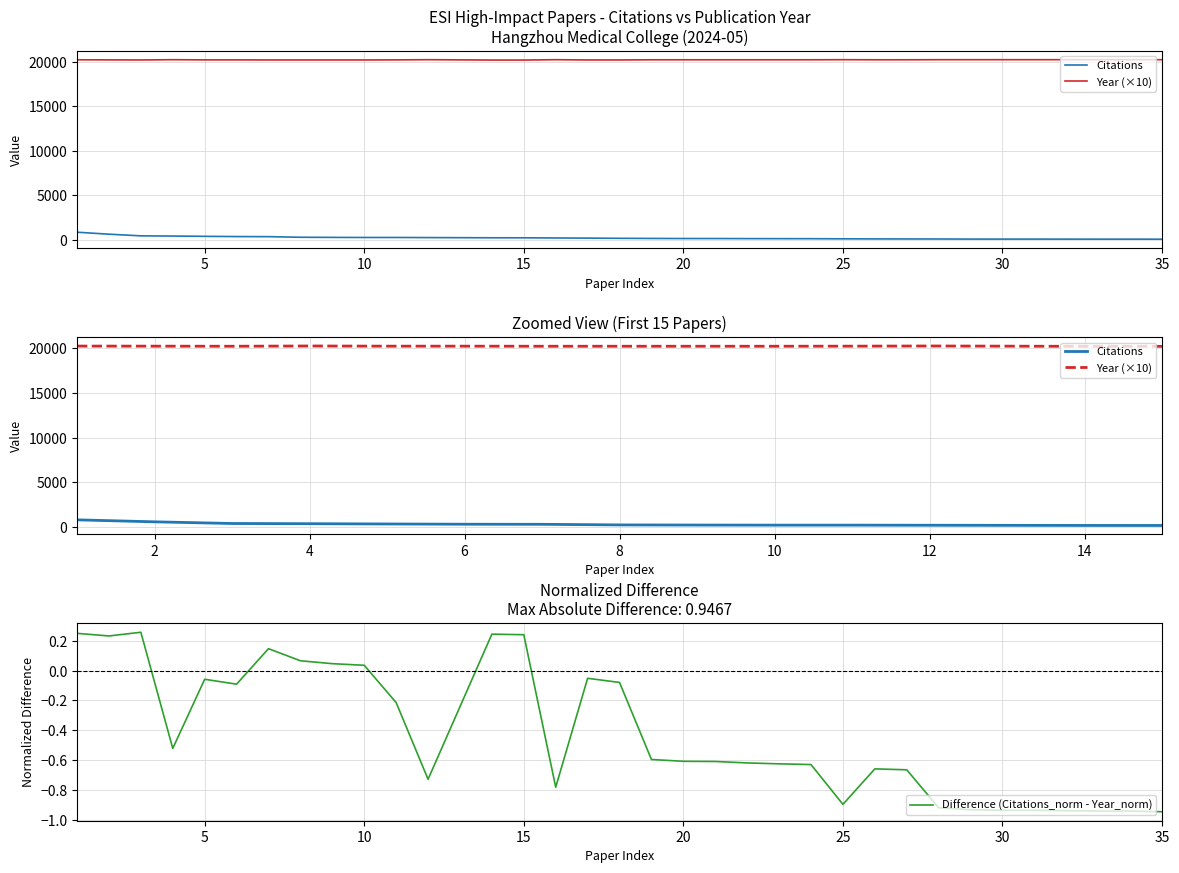

At which category does the chart reach its minimum across all series?

35